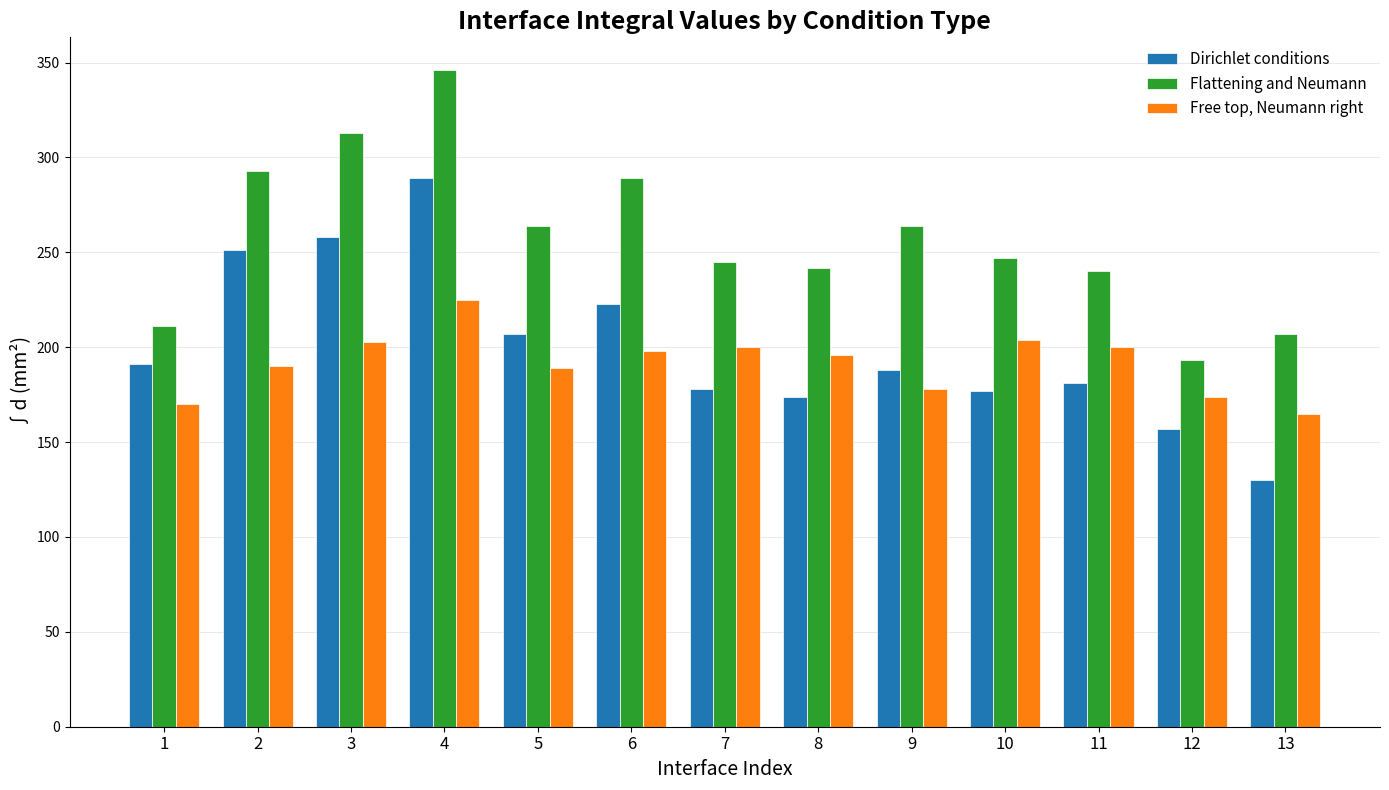

The Flattening and Neumann series shows 240 at 11. True or false?

True